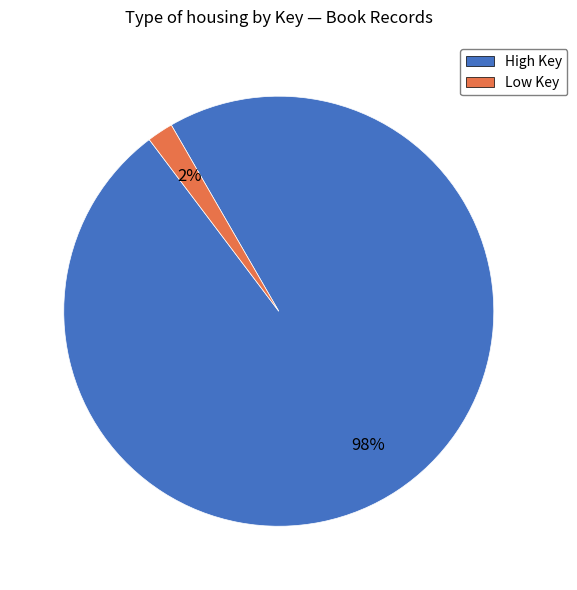

To the nearest percent, what is the average slice percentage?

50%